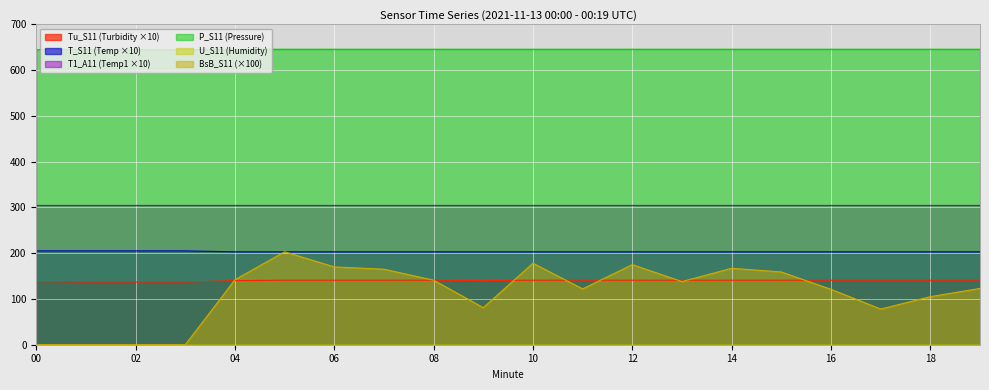

How many intersections are there between BsB_S11 and Tu_S11?

7